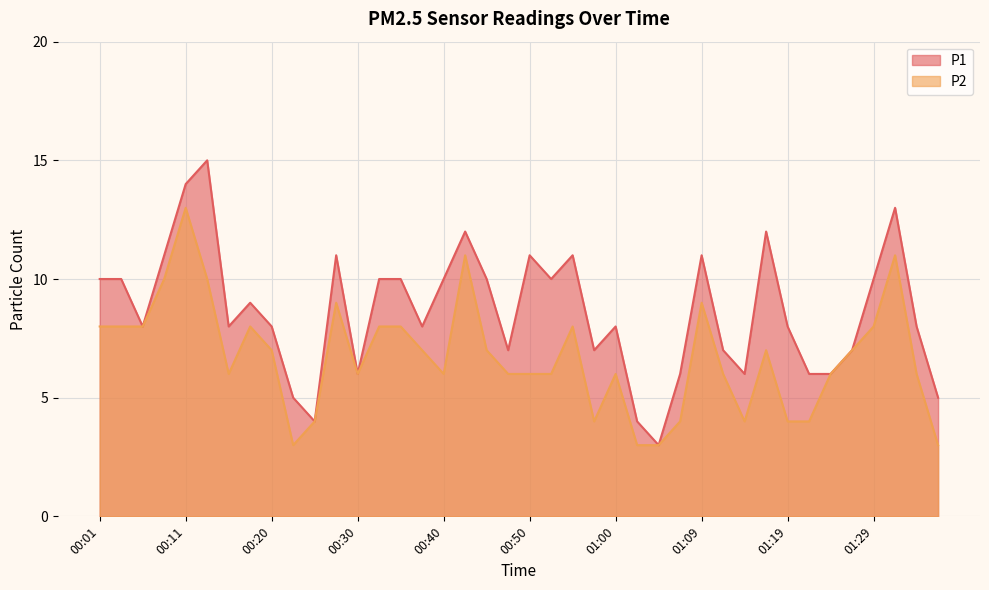

What is the approximate value of P1 at 01:17?

12